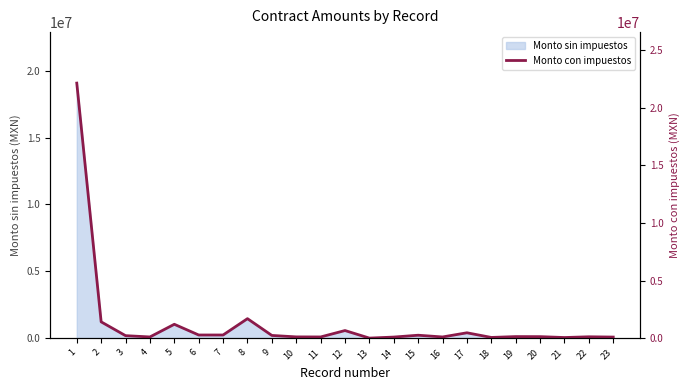

True or false: the data shows 57897.1 at 10.

False